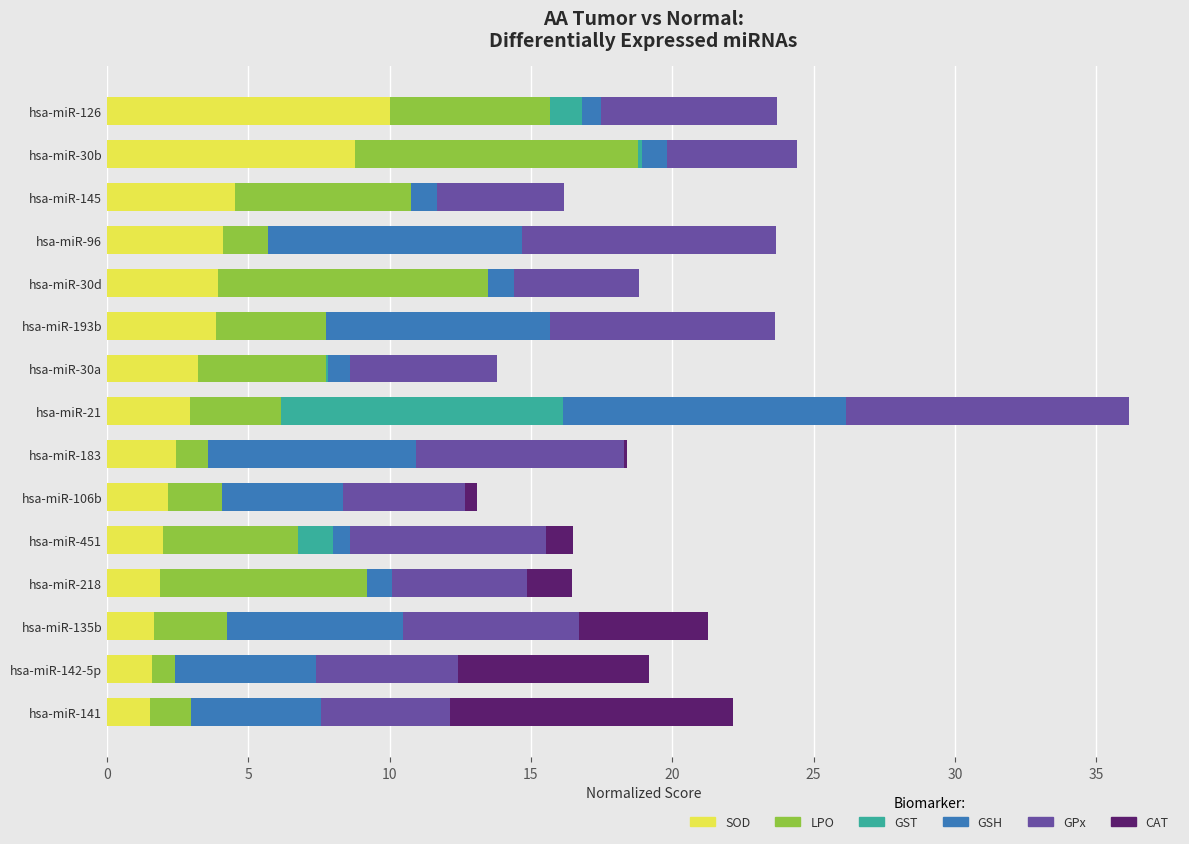

Which category has the highest value in the SOD series?

hsa-miR-126